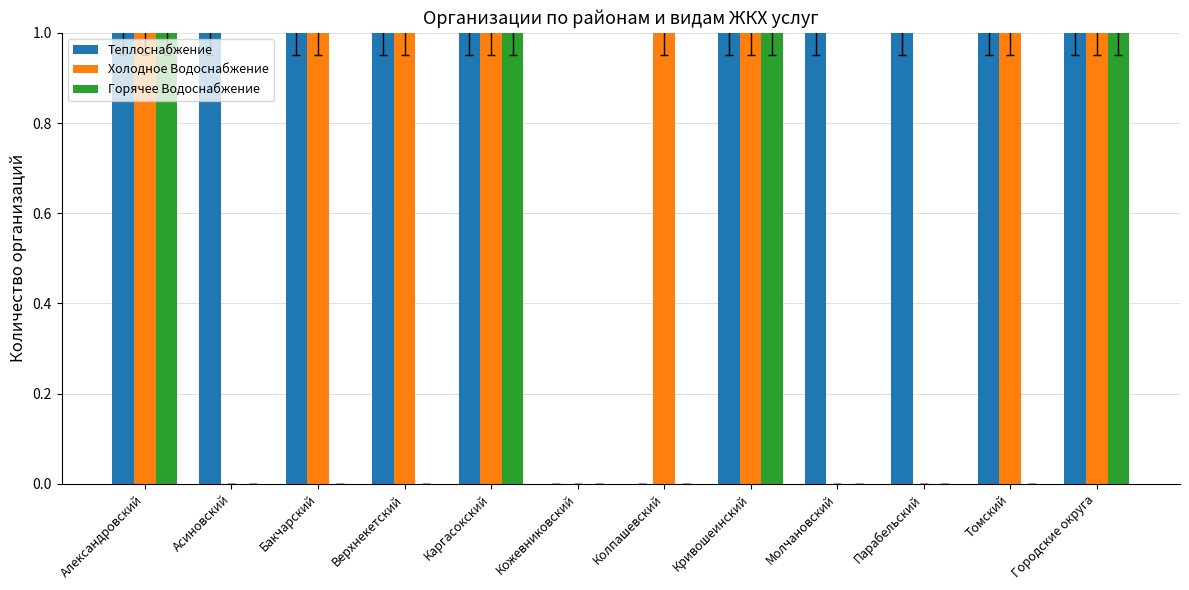

The value of Горячее Водоснабжение at Колпашевский is 1. True or false?

False